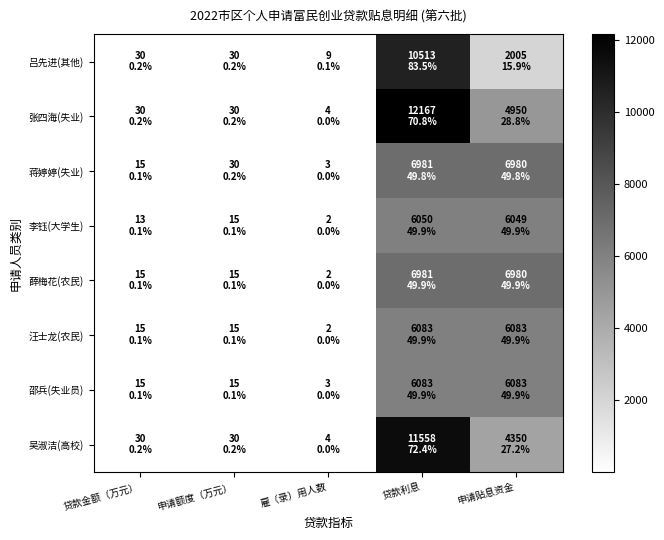

How many series are shown in this chart?

8